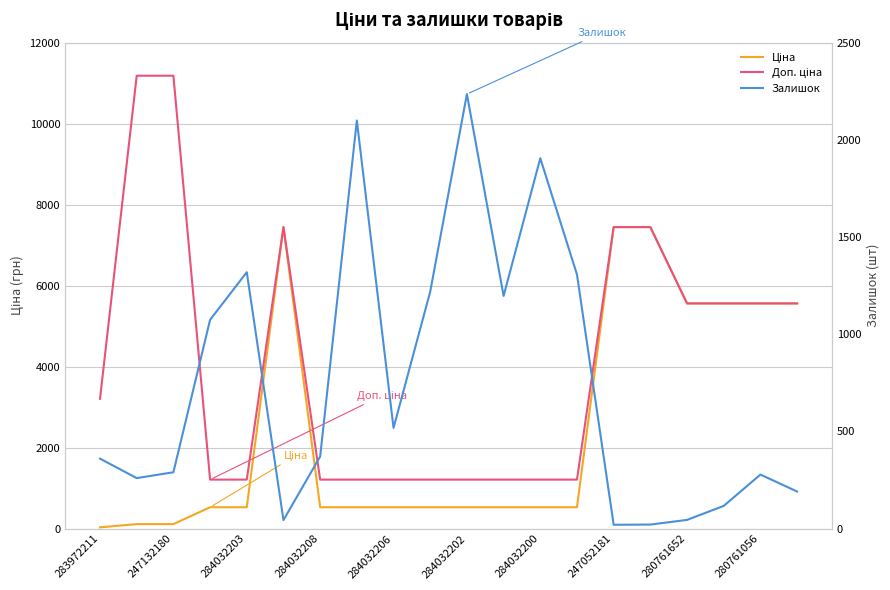

How many lines are shown in the chart?

3